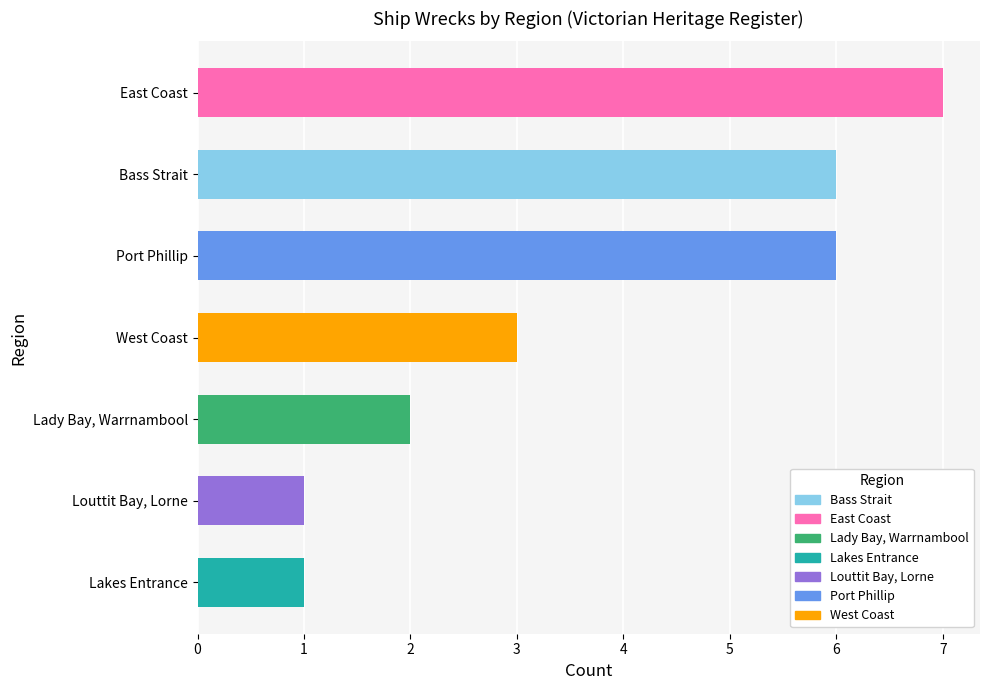

Approximately how many times larger is the value at Lady Bay, Warrnambool compared to East Coast?

0.3